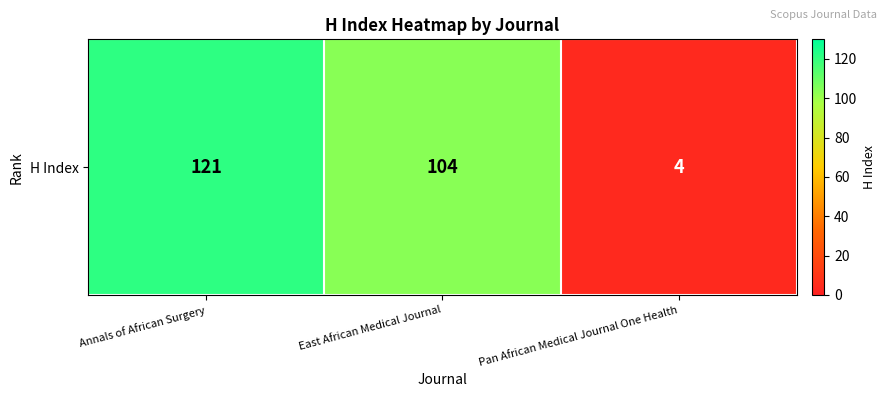

Count the number of values greater than 104.

1